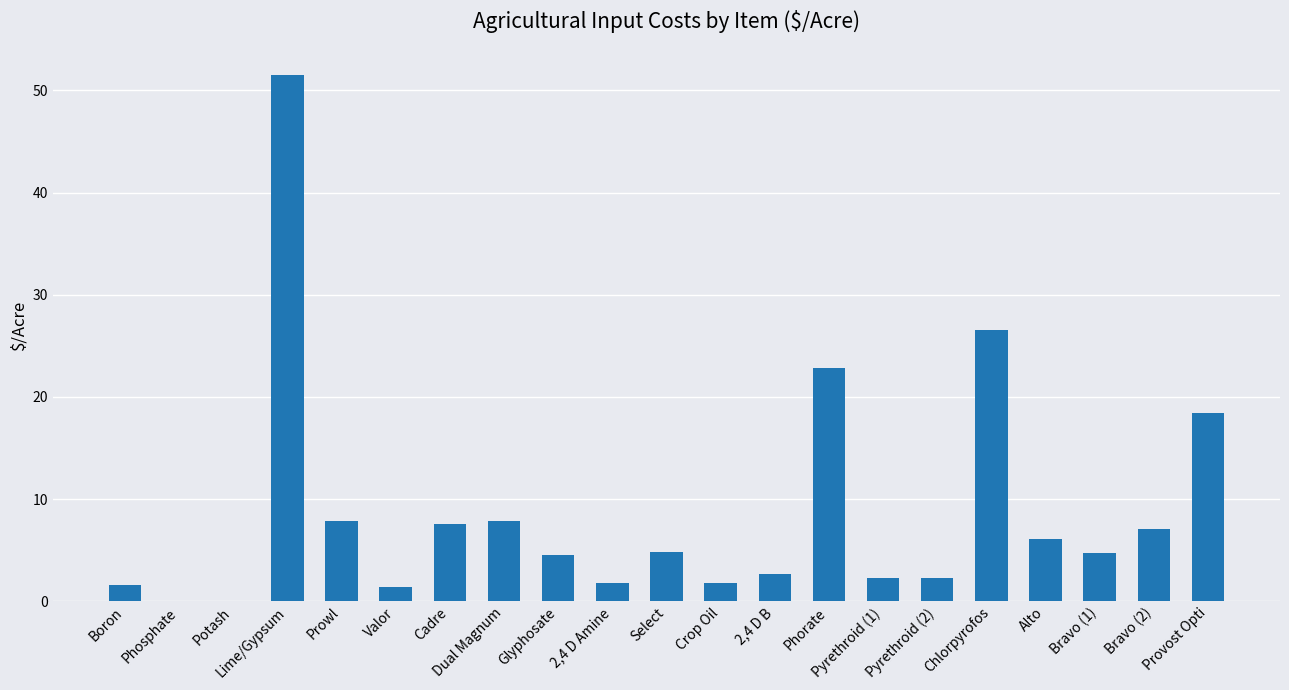

What is the sum of all values?

183.4